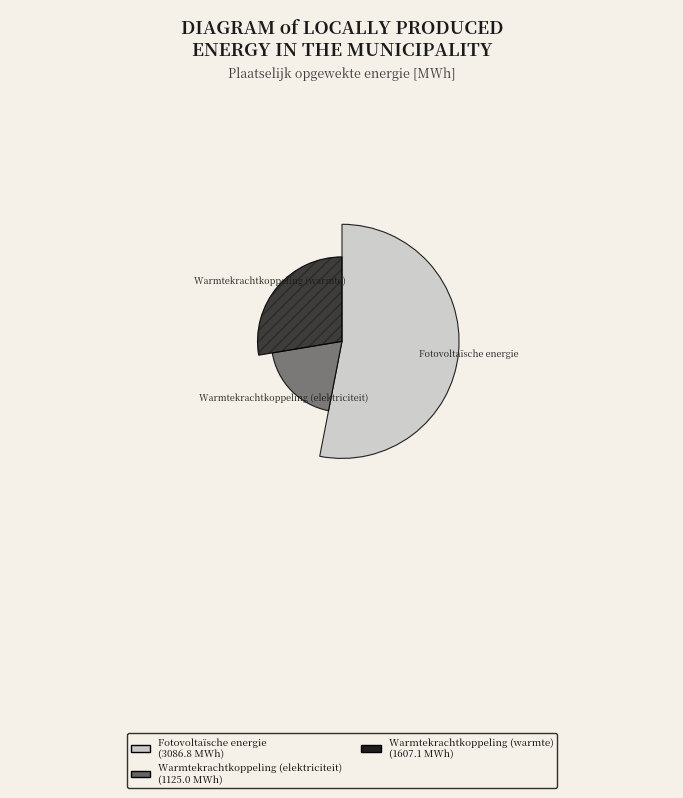

How much of the chart is everything except Warmtekrachtkoppeling (elektriciteit)?

80.7%